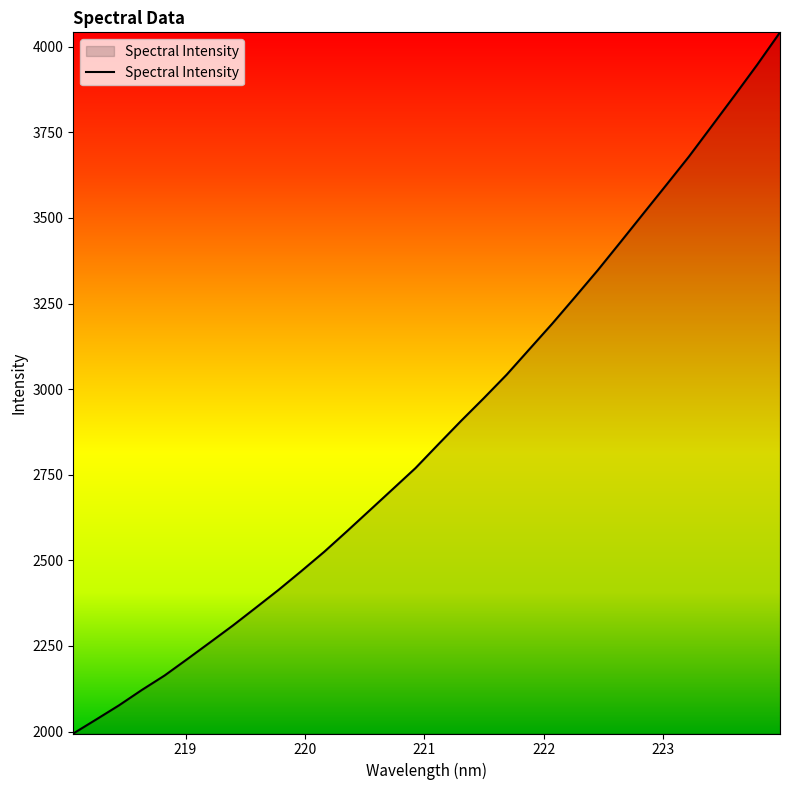

What is the smallest value displayed?

1994.4